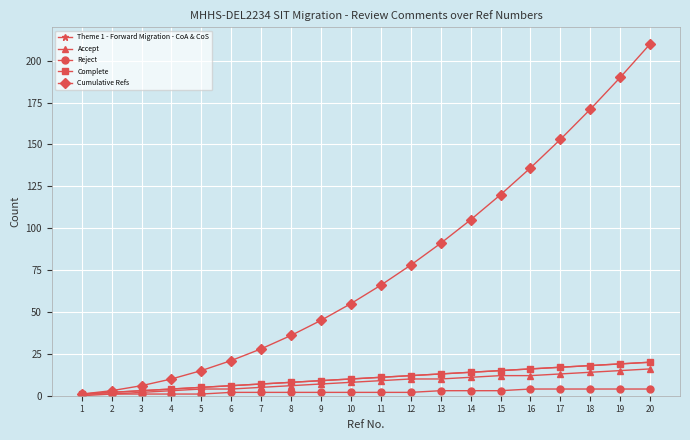

Does the chart have visible grid lines?

Yes